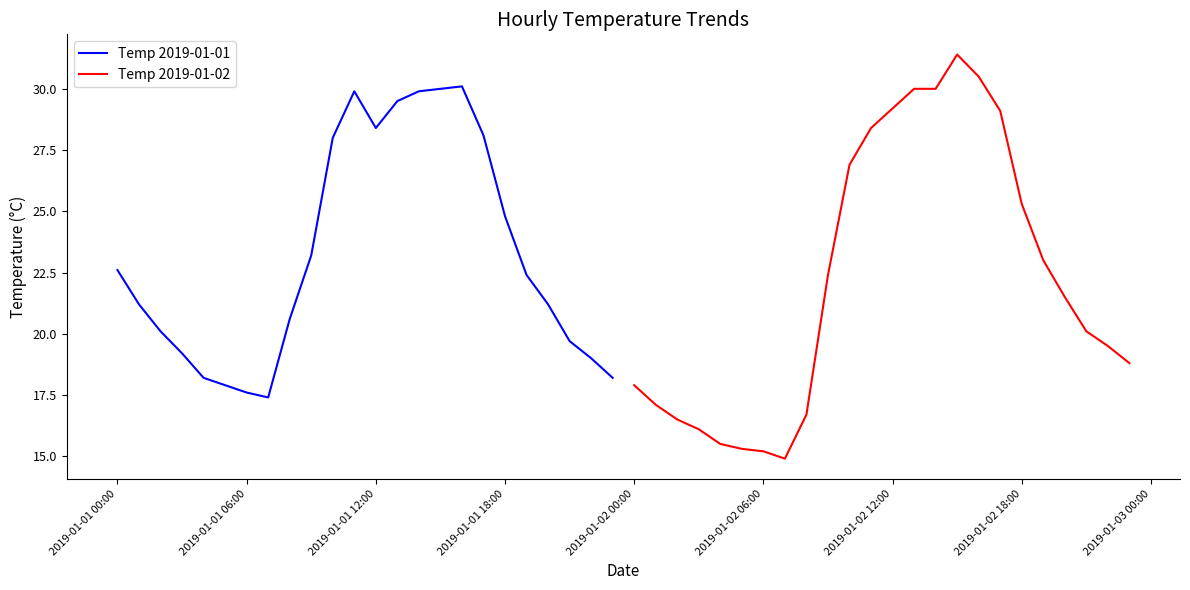

What is the highest value of the Temp 2019-01-01 series?

30.1